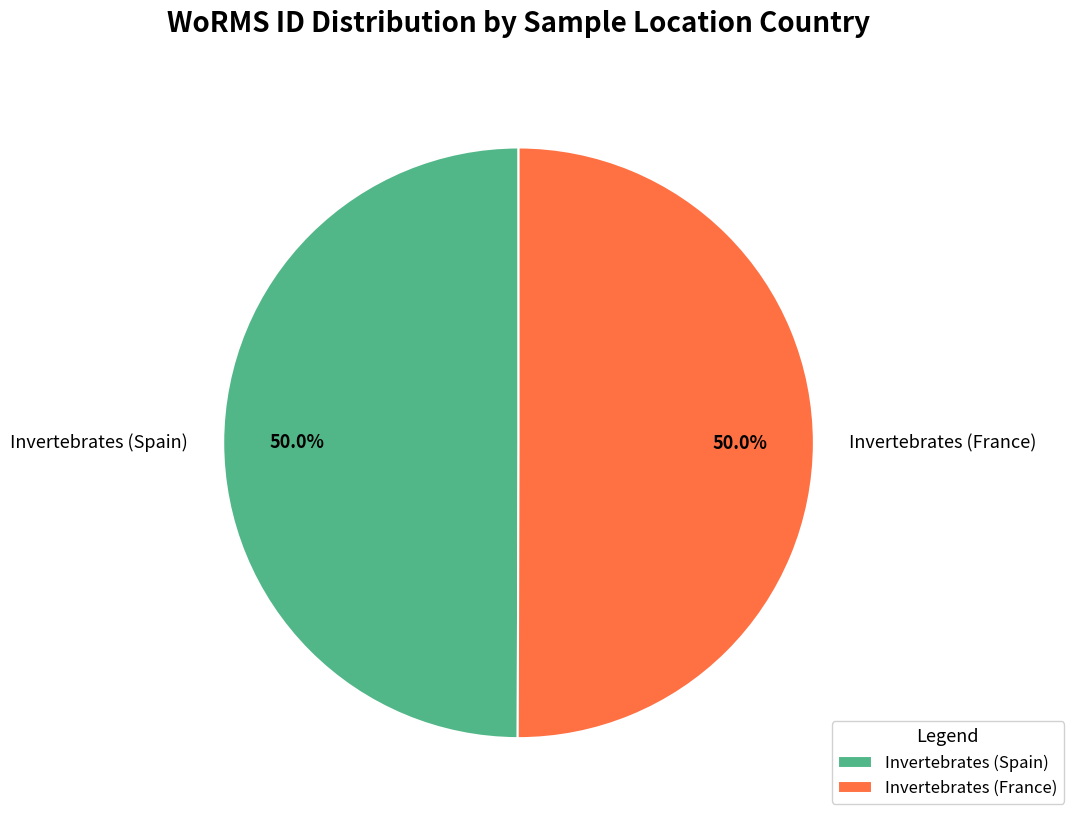

Approximately how many times larger is the value at Invertebrates (France) compared to Invertebrates (Spain)?

1.0